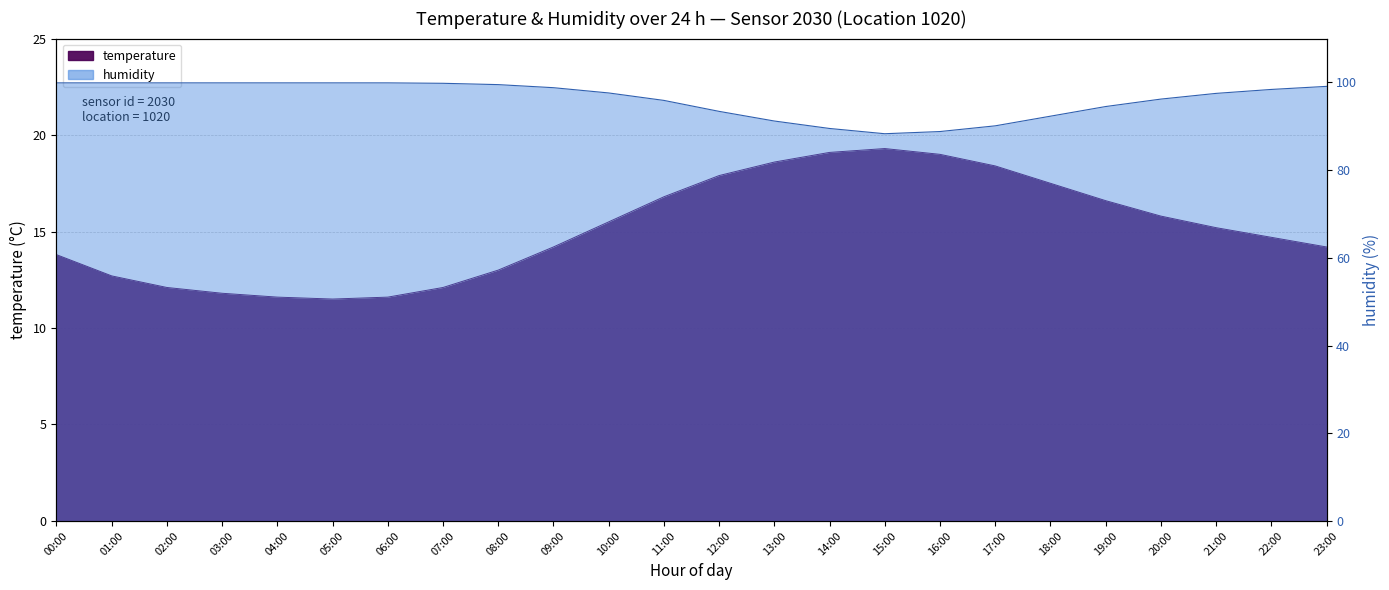

True or false: temperature and humidity intersect in this chart.

False